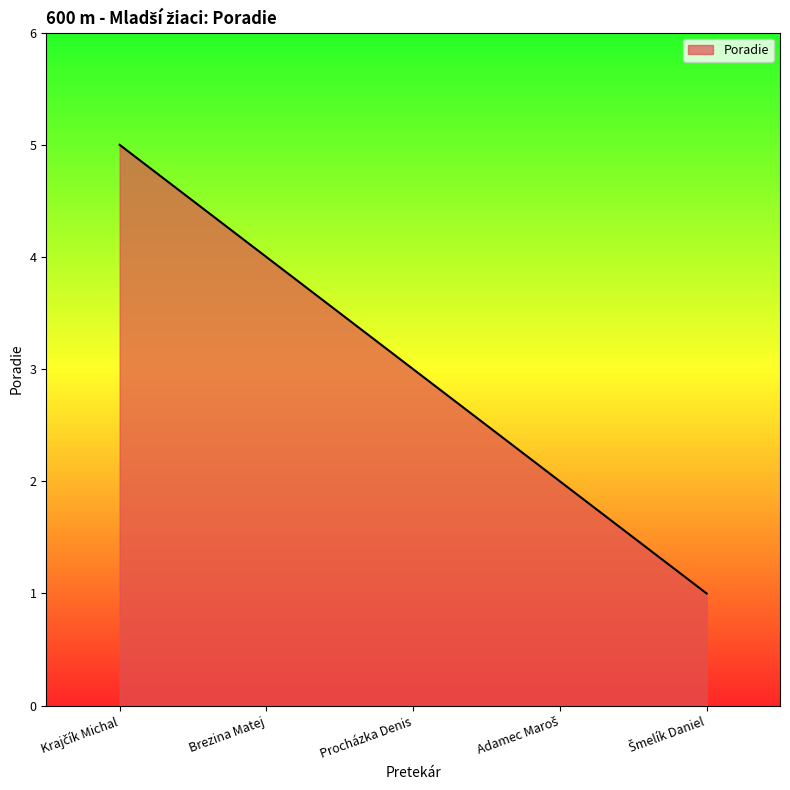

How many categories are shown in the chart?

5